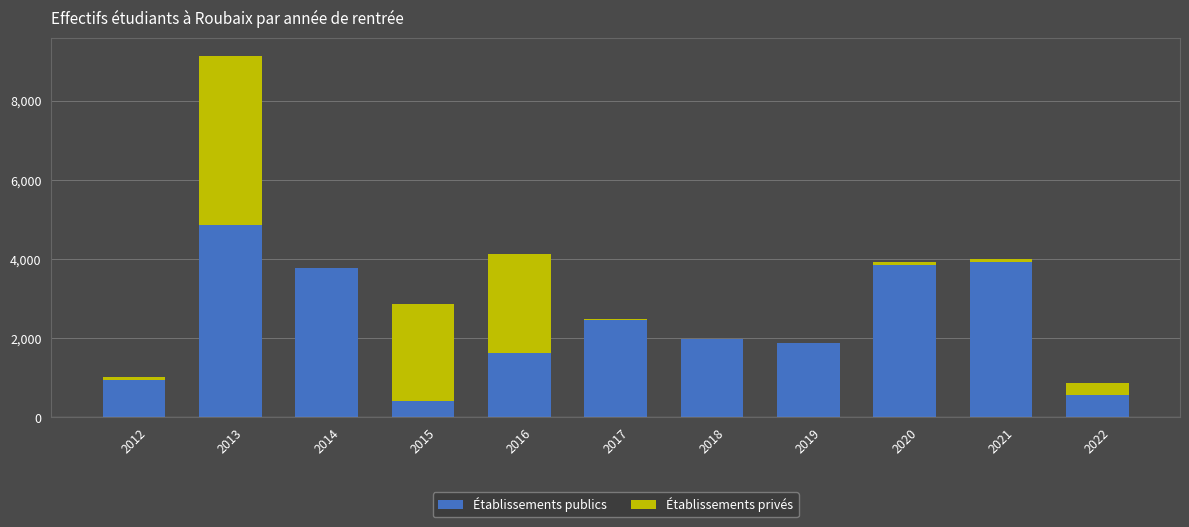

Reading left to right, list the values for the Établissements publics series.

2012=938	2013=4852	2014=3767	2015=428	2016=1631	2017=2455	2018=1973	2019=1888	2020=3844	2021=3931	2022=564